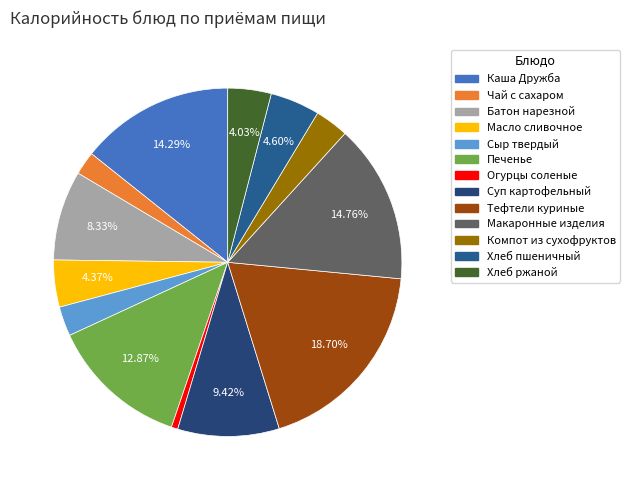

To the nearest percent, what percentage of the pie is Макаронные изделия?

15%